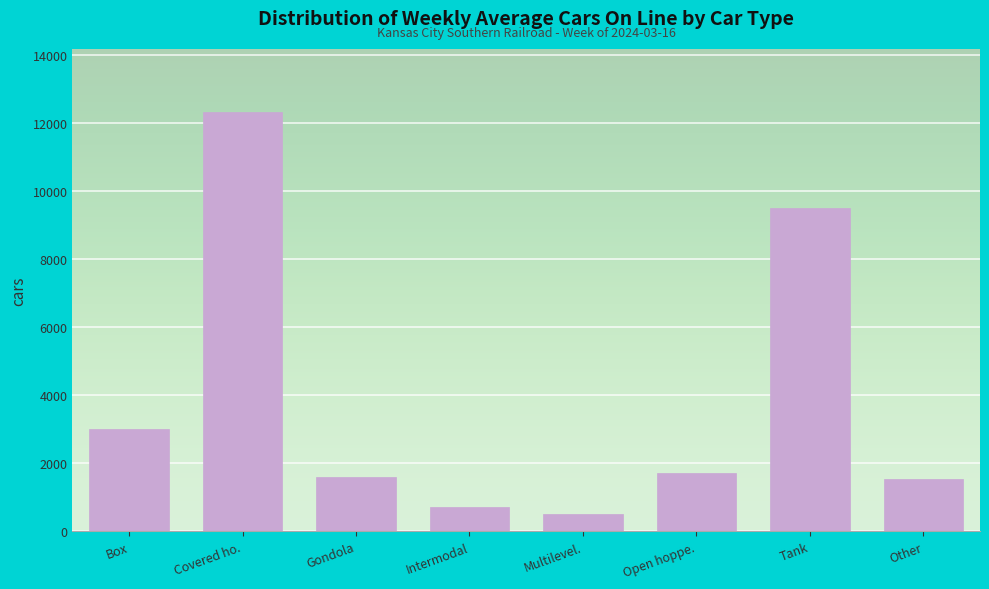

Reading left to right, list all the values displayed in this chart.

Box=3011	Covered ho.=12320	Gondola=1604	Intermodal=707	Multilevel.=512	Open hoppe.=1712	Tank=9501	Other=1539